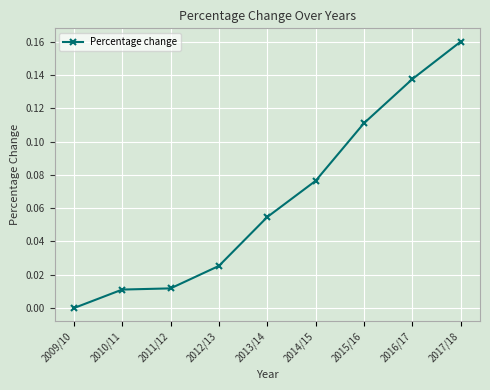

True or false: the data has more than 1 interior local peaks.

False